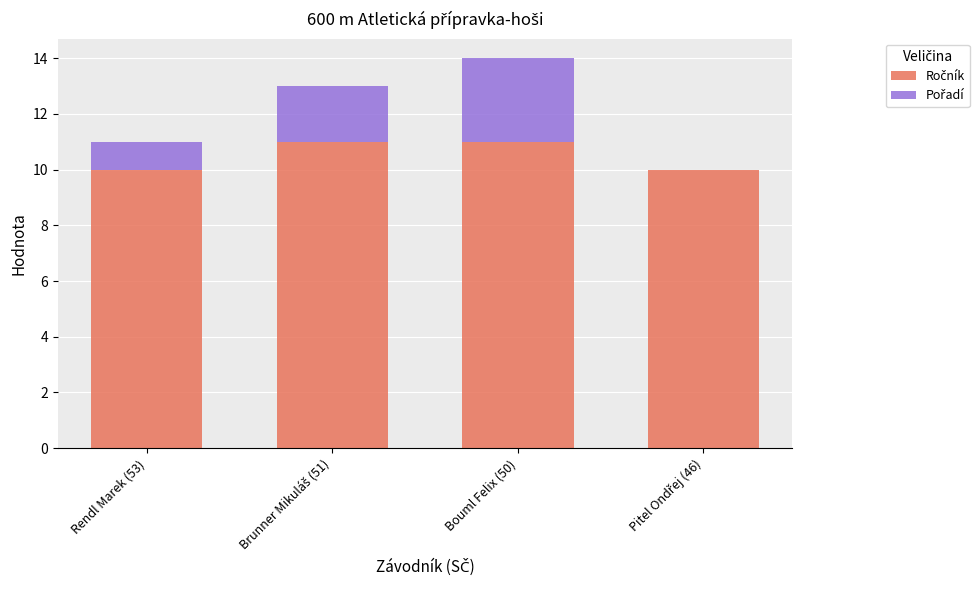

At which category is the sum across all series the highest?

Bouml Felix (50)